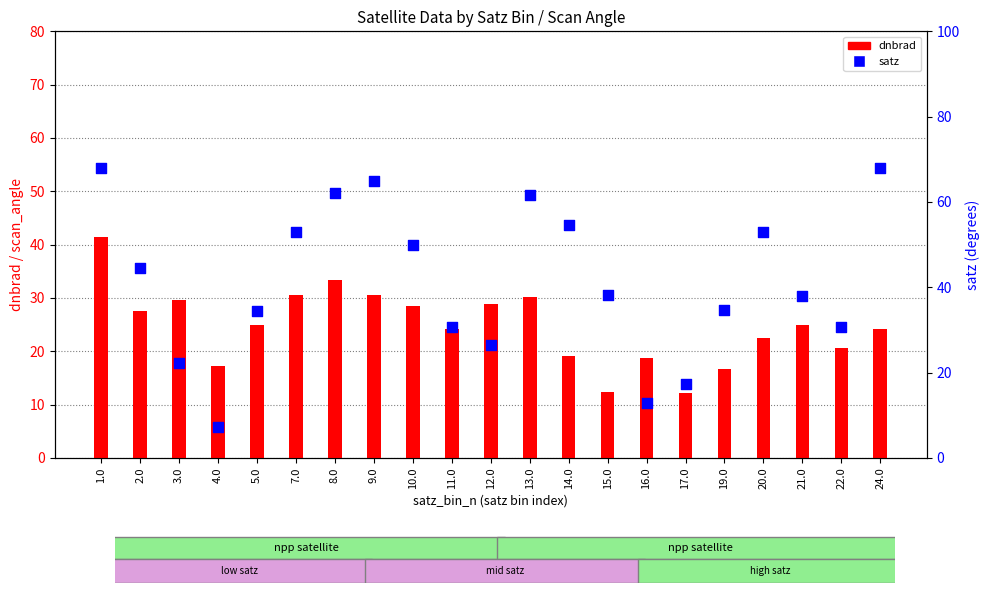

Which series reaches the minimum Y coordinate?

satz